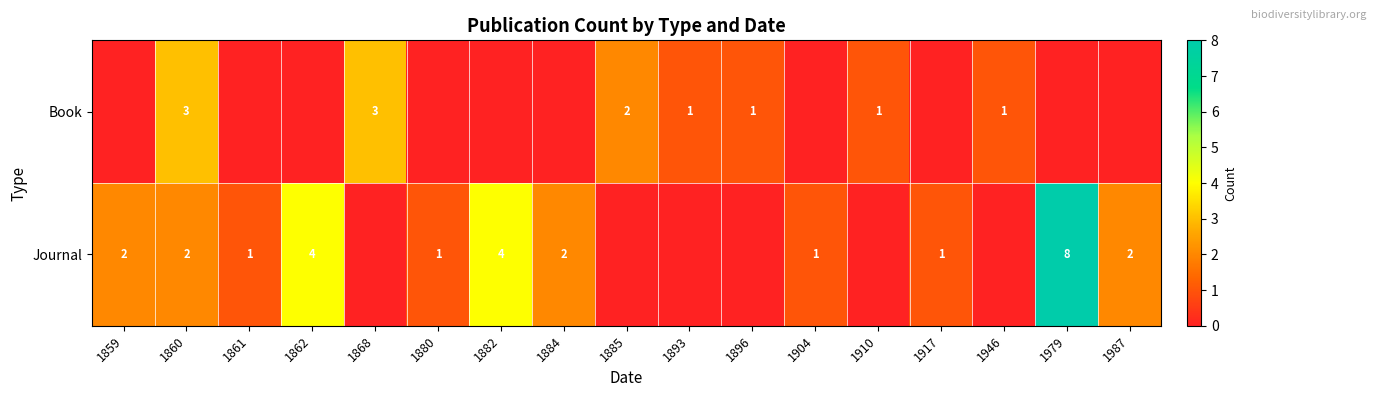

The Book series shows 1 at 1910. True or false?

True